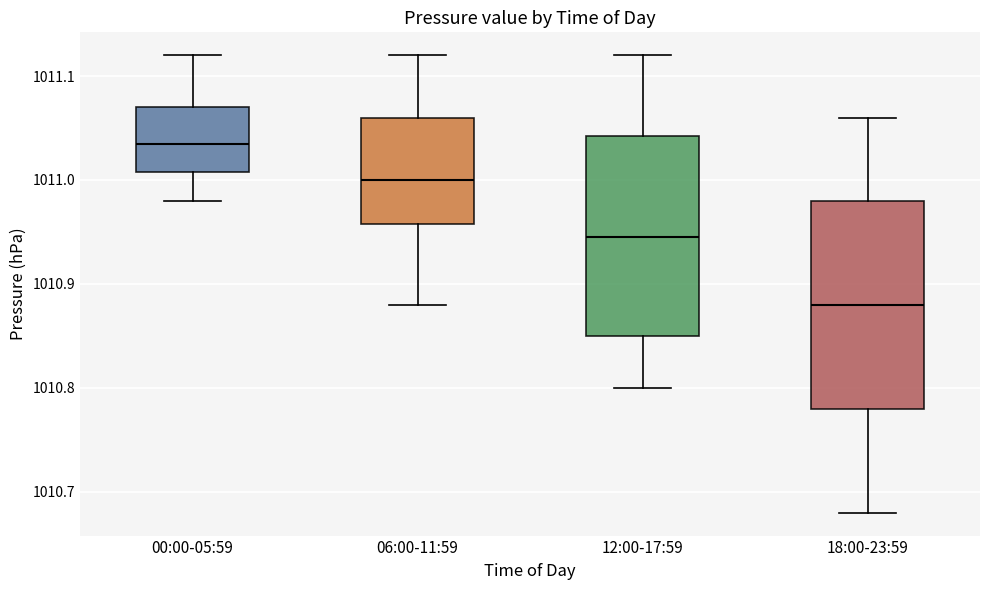

Reading left to right, transcribe this box plot: for each box, give where its median line is, the range the box spans, and where its two whiskers end, as read against the y-axis. The values are not printed on the chart, so give them approximately, as read against the axis.

00:00-05:59: median 1011.04, box 1011.01 to 1011.07, whiskers 1010.98 to 1011.12
06:00-11:59: median 1011.00, box 1010.96 to 1011.06, whiskers 1010.88 to 1011.12
12:00-17:59: median 1010.95, box 1010.85 to 1011.04, whiskers 1010.80 to 1011.12
18:00-23:59: median 1010.88, box 1010.78 to 1010.98, whiskers 1010.68 to 1011.06